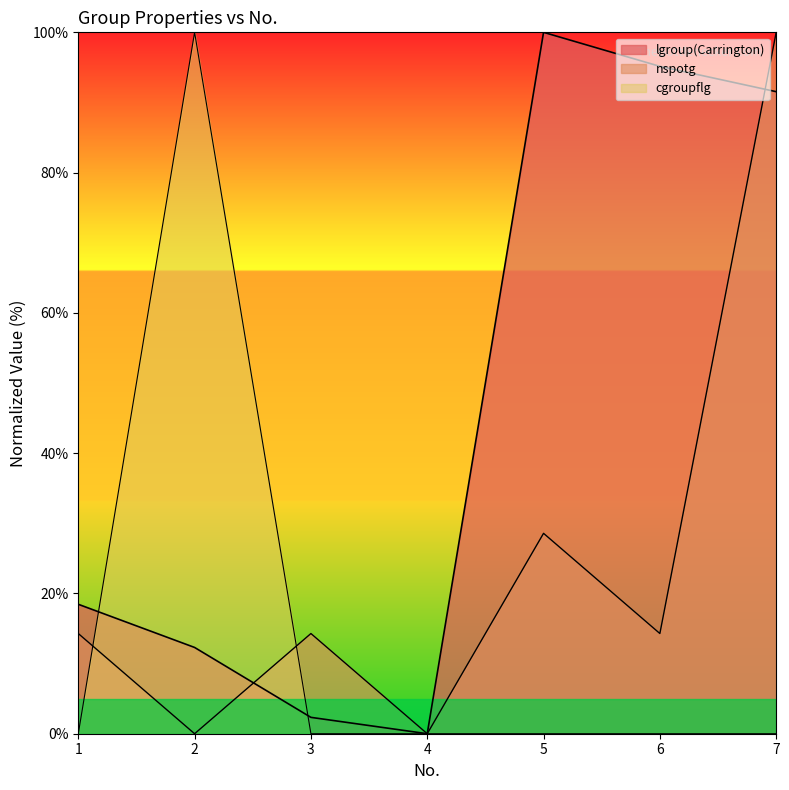

Is the value of cgroupflg at 2 greater than the value of lgroup(Carrington) at 7?

Yes